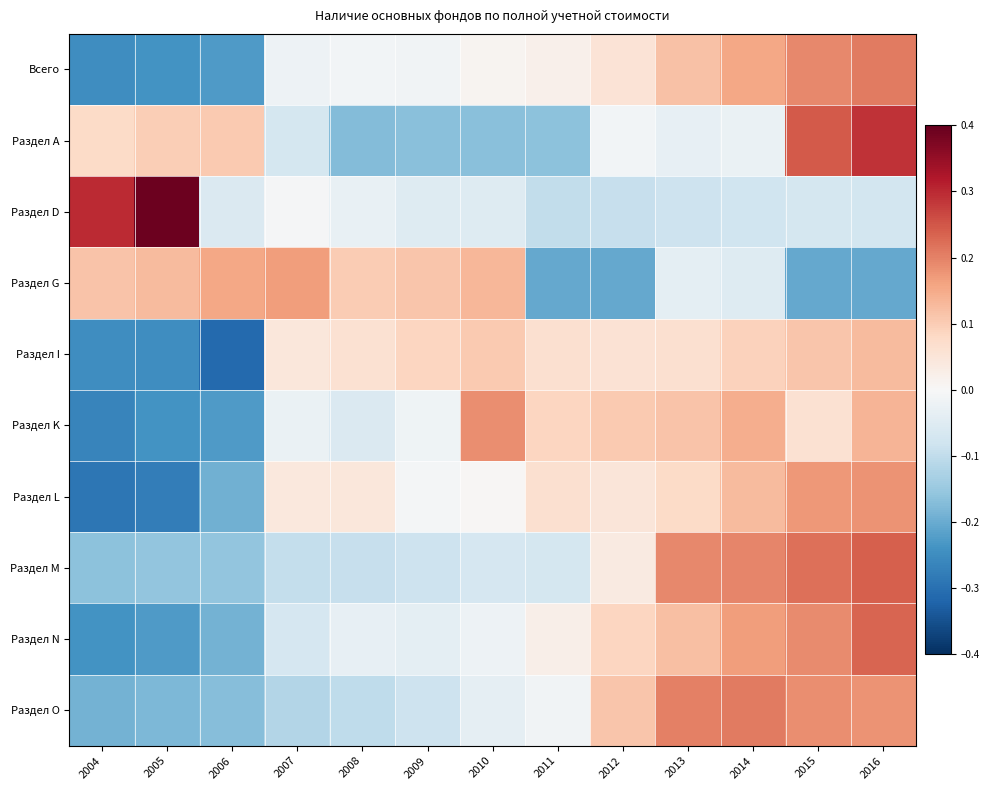

At 2009, list the series in order from smallest to largest.

Раздел А, Раздел M, Раздел O, Раздел D, Раздел N, Раздел K, Всего, Раздел L, Раздел I, Раздел G